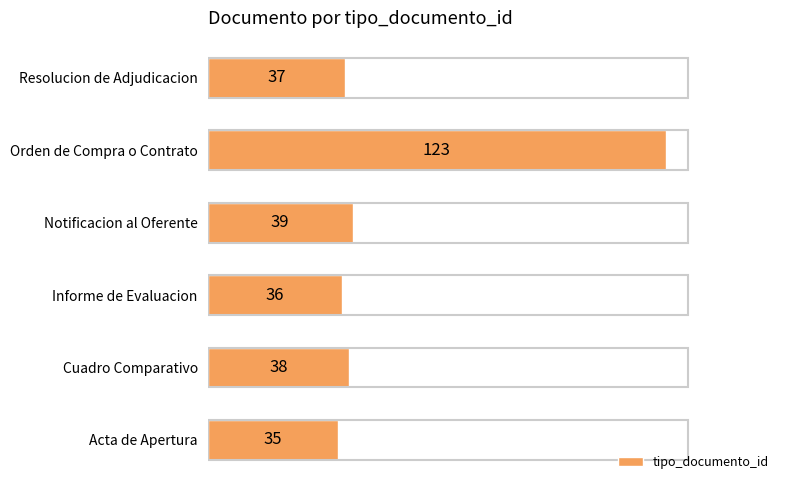

How many distinct data groups are displayed?

1